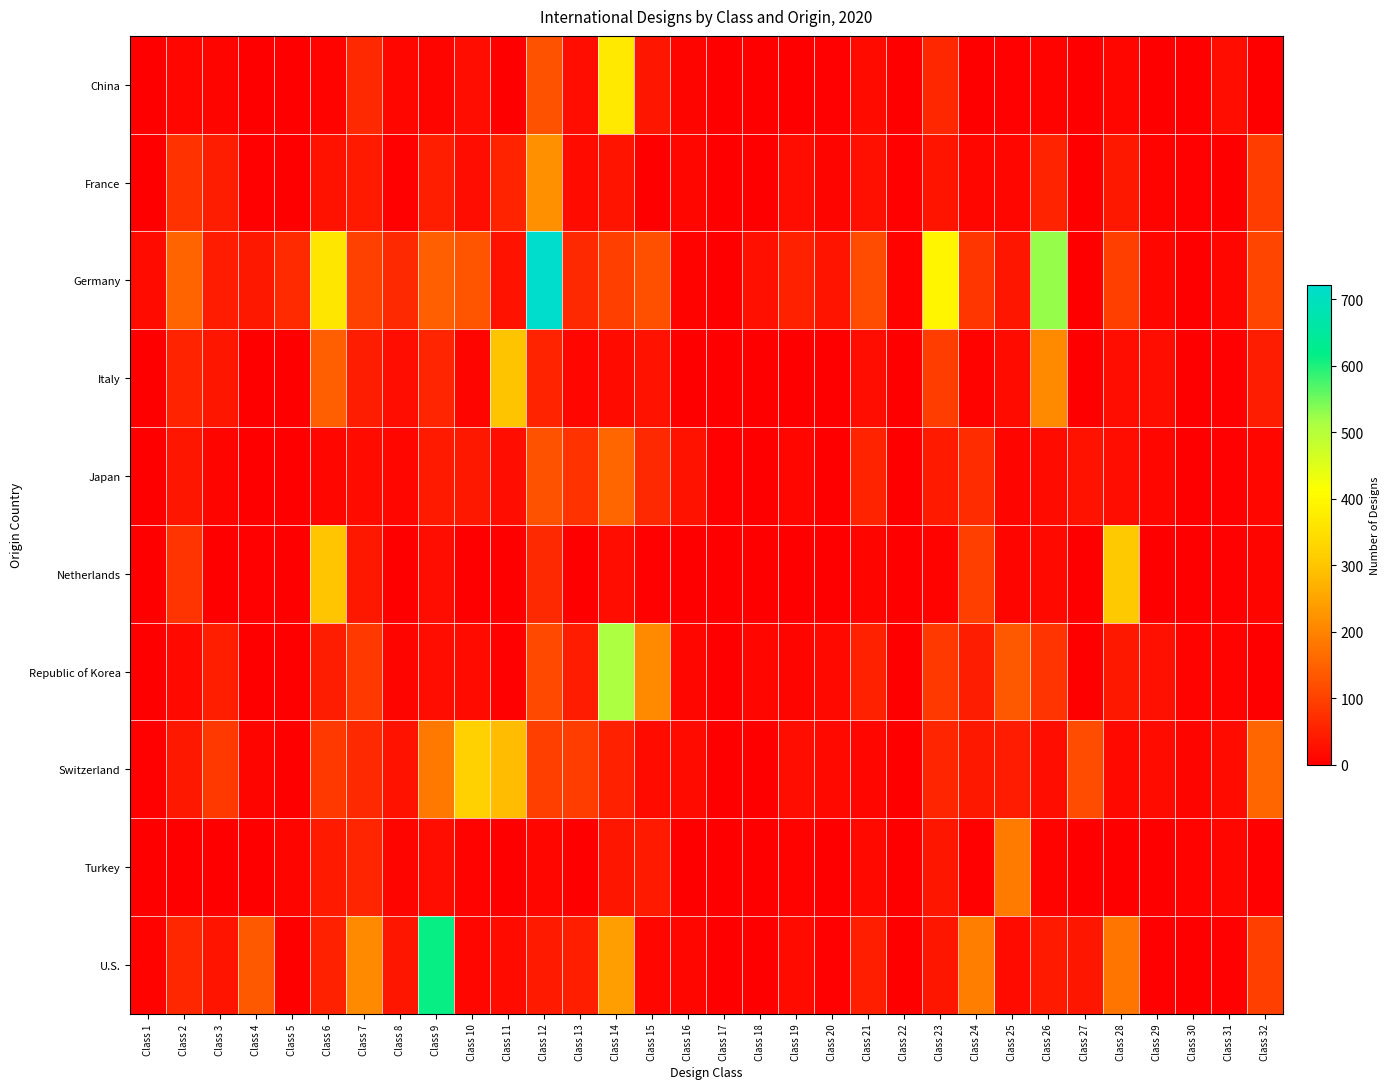

Which series has the largest total across all categories?

Germany